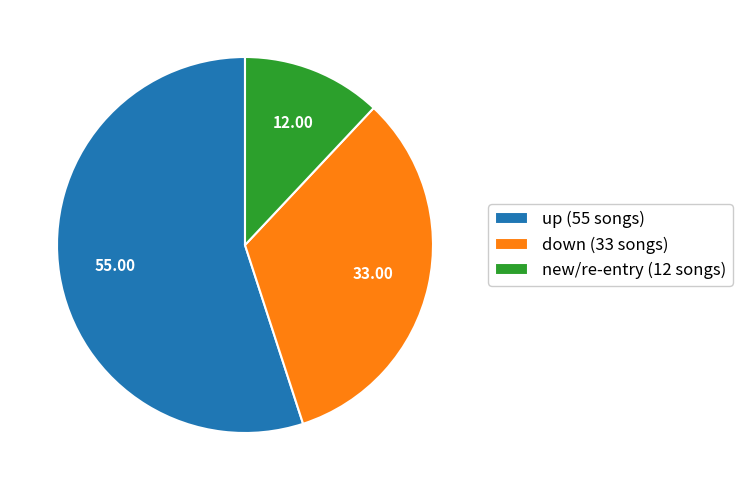

Which has a higher value, down (33 songs) or new/re-entry (12 songs)?

down (33 songs)